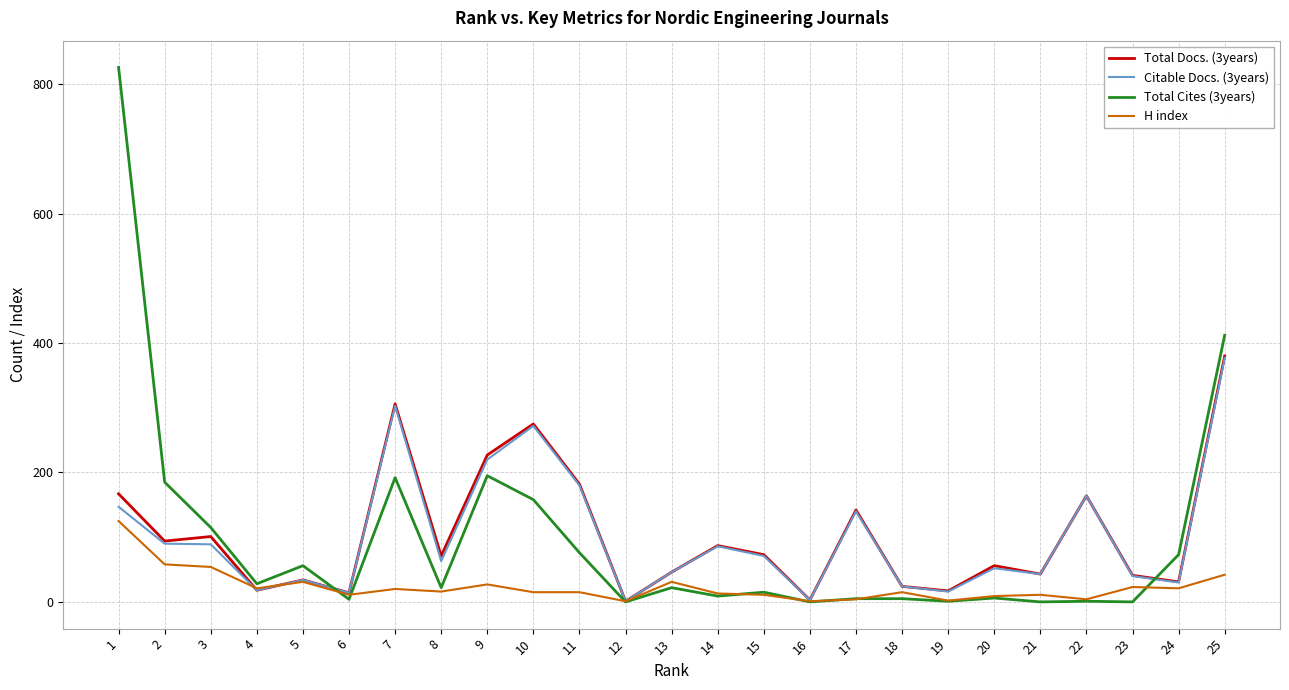

Is it true that Citable Docs. (3years) equals 180 at 11?

True